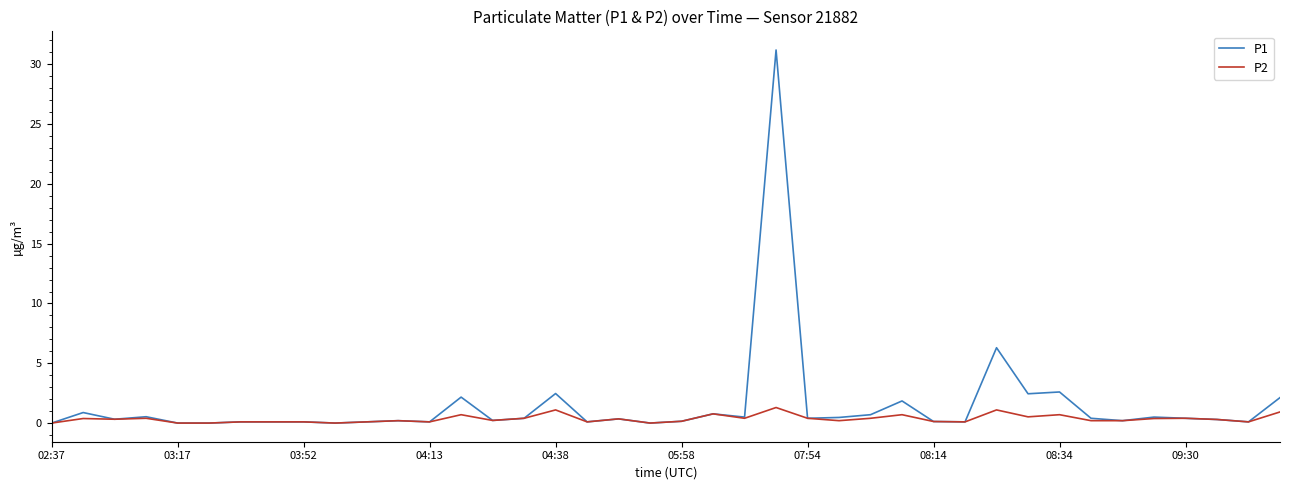

List the series in order of their peak value, highest first.

P1, P2